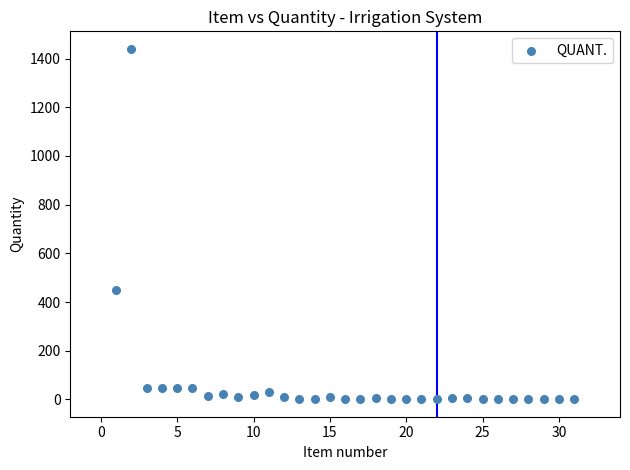

What is the range of Y values (max minus min)?

1439